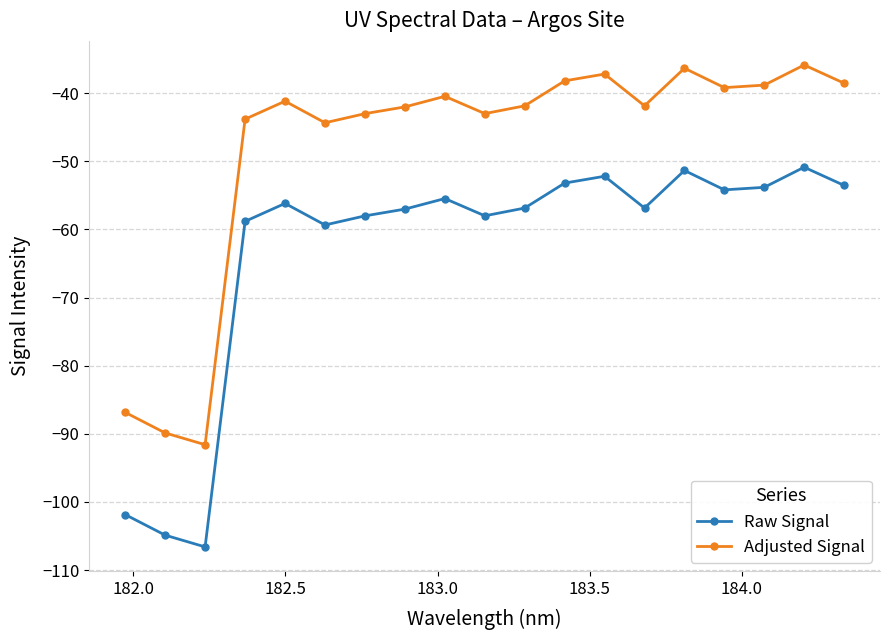

True or false: Adjusted Signal and Raw Signal cross at least once.

False